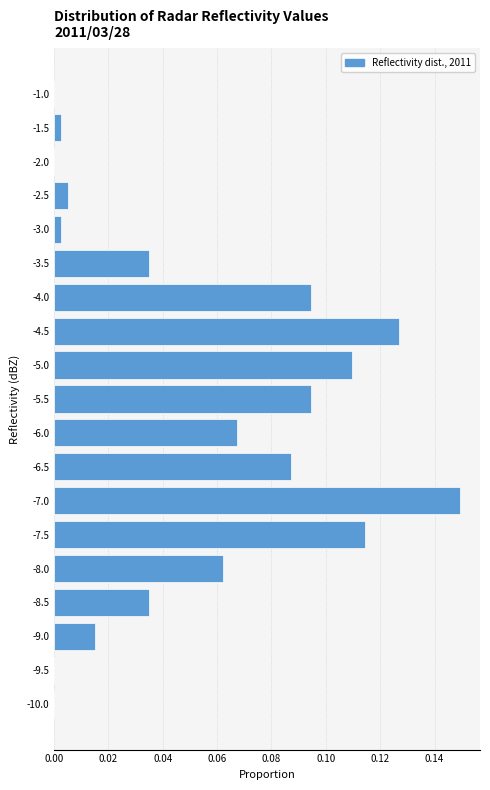

Between -3.5 and -5.0, which is larger?

-5.0